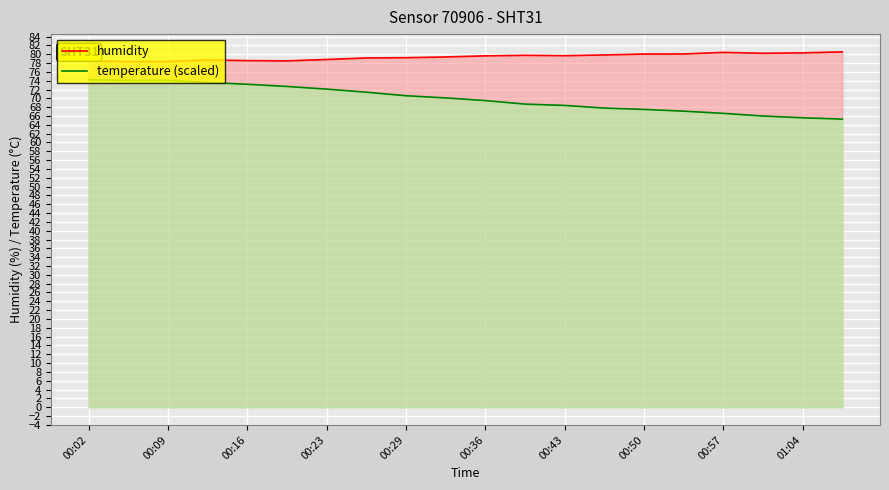

What is the sum of the humidity values at 00:16 and 01:04?

158.9